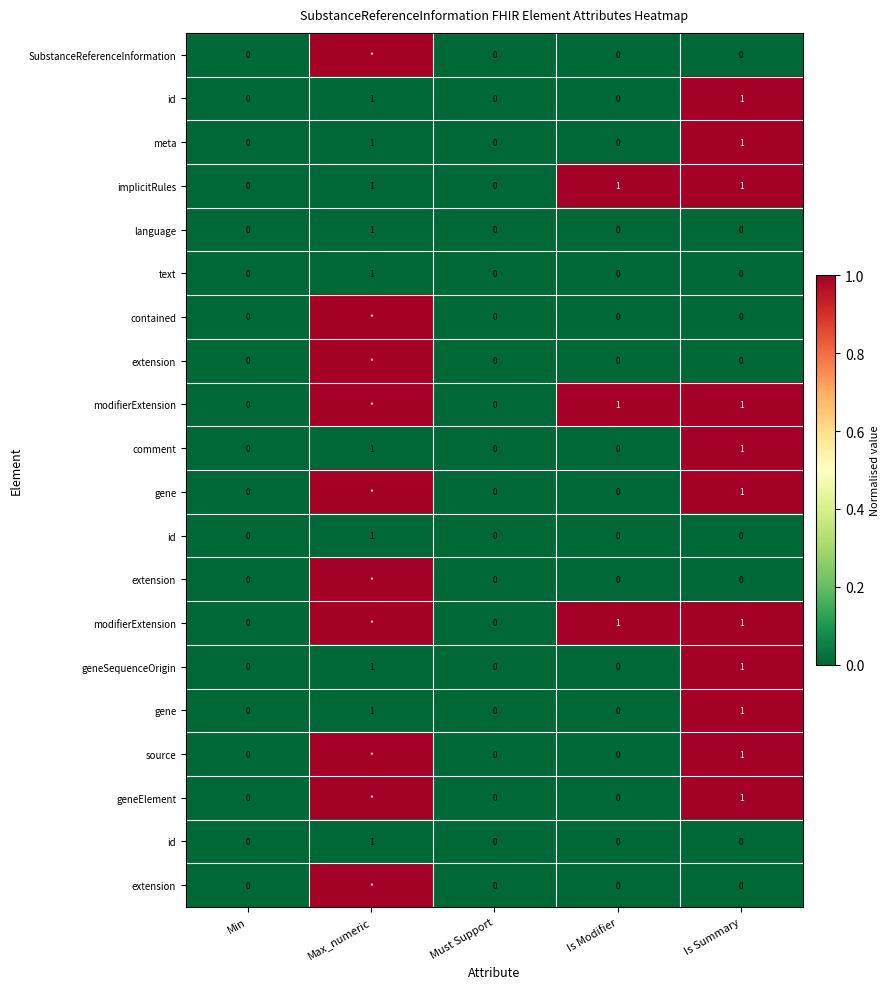

Which has a higher value, Min or Is Modifier?

Min